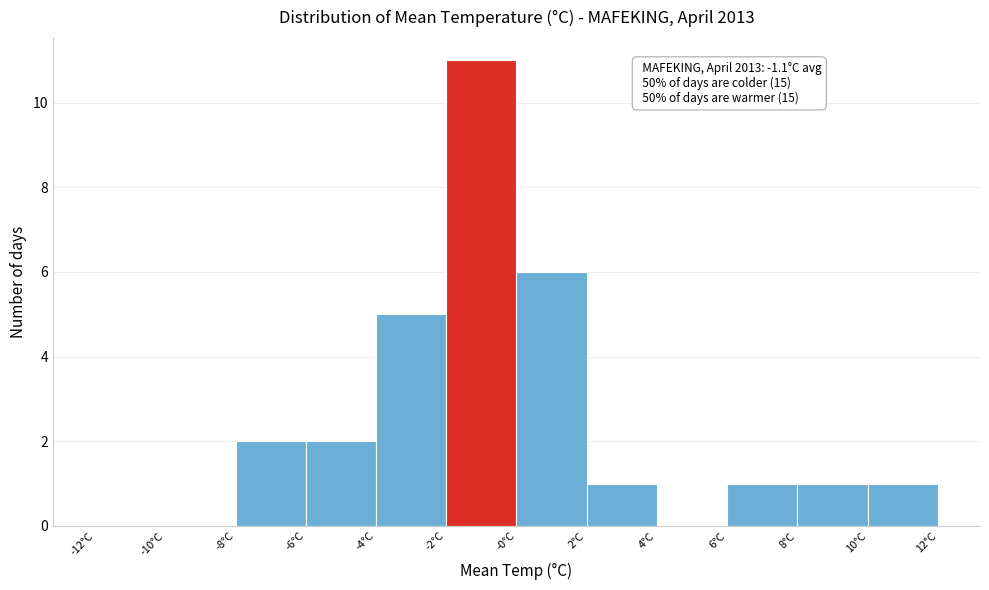

Reading left to right, transcribe all the data shown in this chart.

-12°C=0	-10°C=0	-8°C=2	-6°C=2	-4°C=5	-2°C=11	-0°C=6	2°C=1	4°C=0	6°C=1	8°C=1	10°C=1